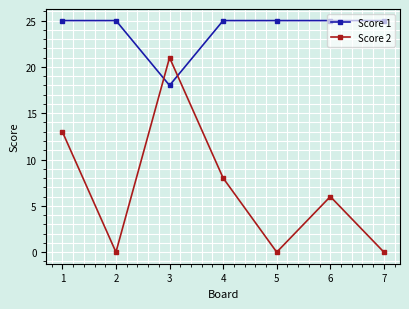

List the series in order of their overall mean, highest first.

Score 1, Score 2